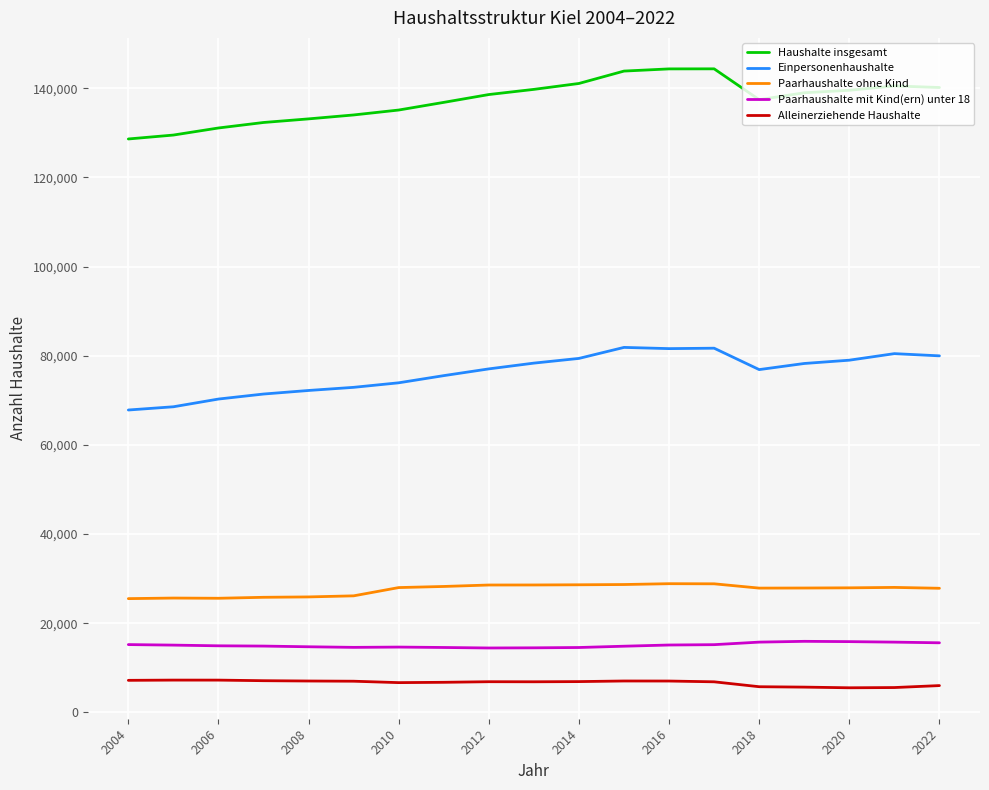

List the series in order of their peak value, lowest first.

Alleinerziehende Haushalte, Paarhaushalte mit Kind(ern) unter 18, Paarhaushalte ohne Kind, Einpersonenhaushalte, Haushalte insgesamt